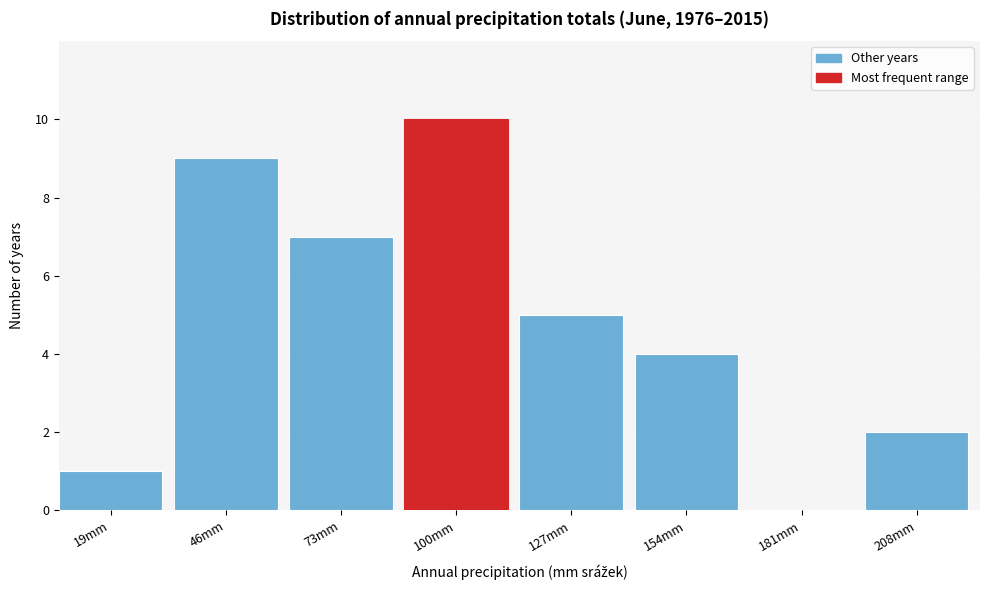

Reading left to right, extract all data points from this chart.

19mm=1	46mm=9	73mm=7	100mm=10	127mm=5	154mm=4	181mm=0	208mm=2